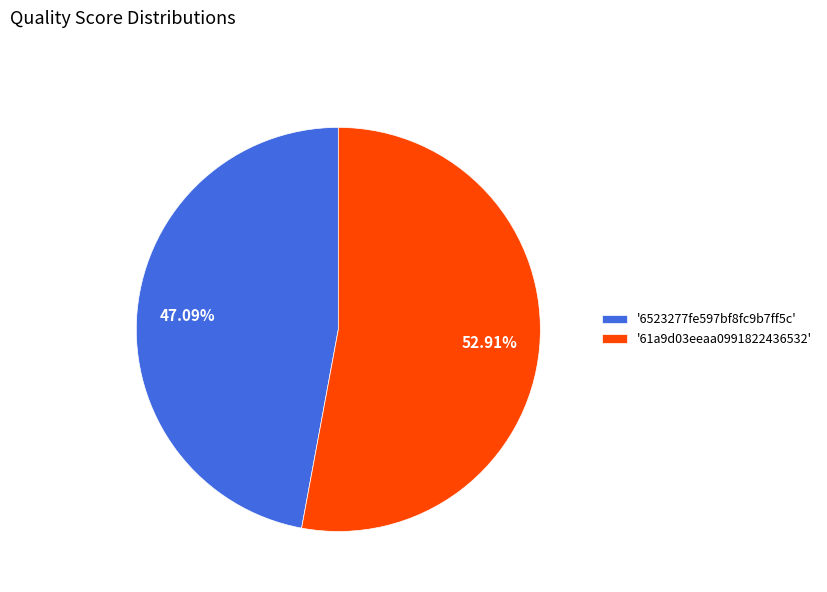

Is there any slice that represents more than half of the pie?

Yes